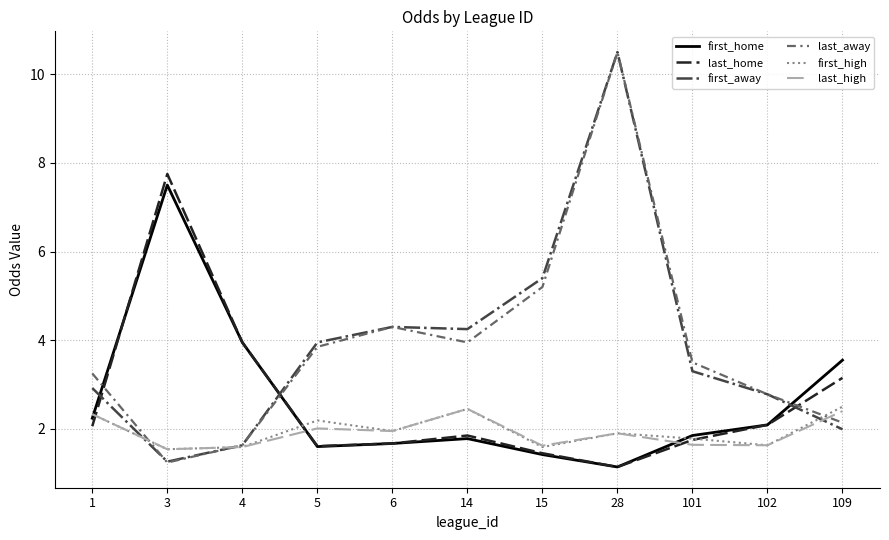

Which series has the widest spread of values?

last_away